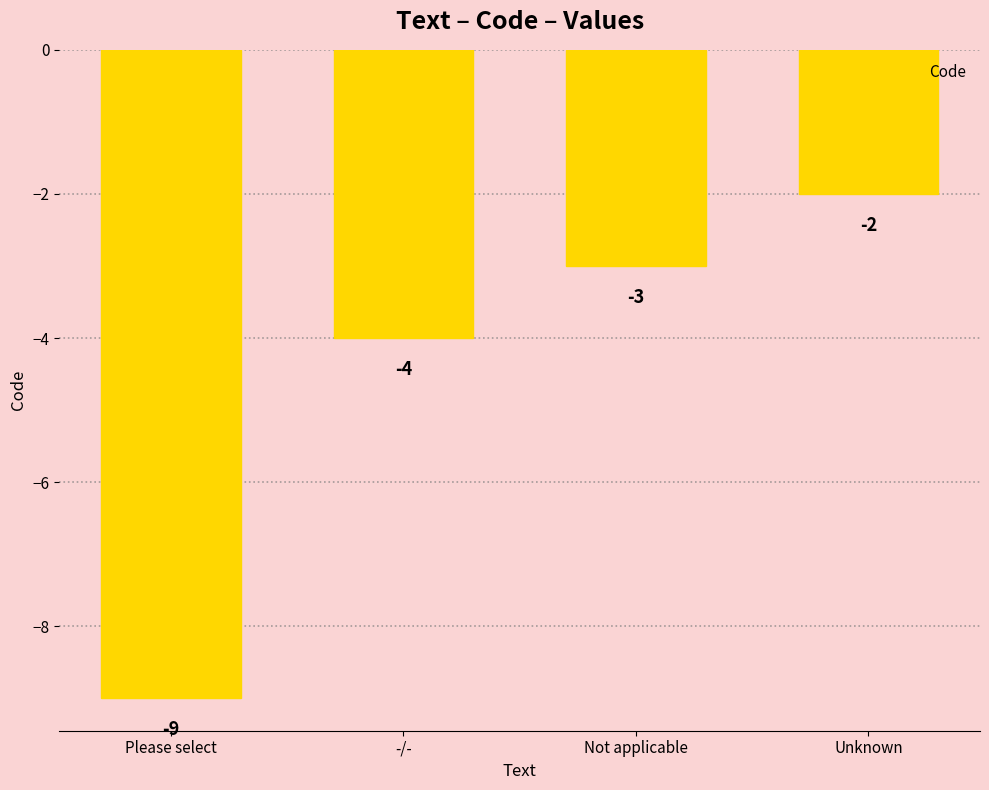

List the labels in order of value, smallest first.

Please select, -/-, Not applicable, Unknown